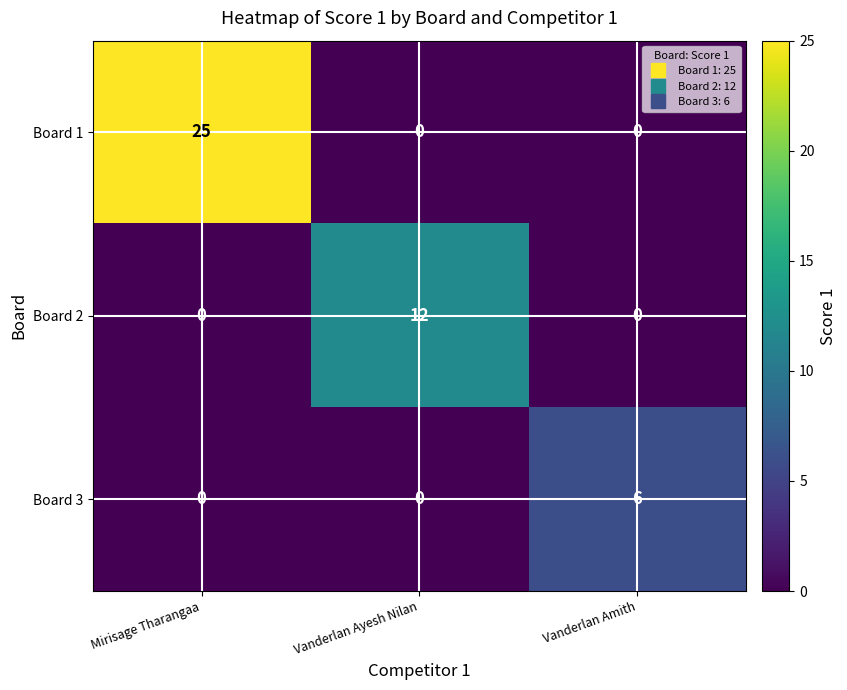

Rank the series by their maximum value, from lowest to highest.

Board 3, Board 2, Board 1